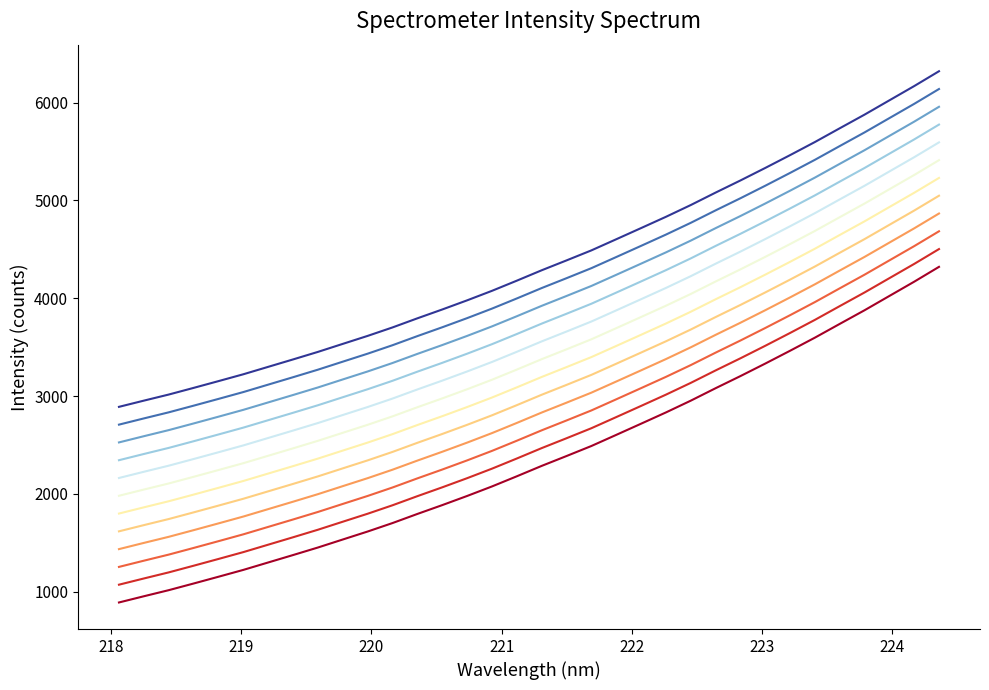

What is the maximum value shown in the chart?

6320.5